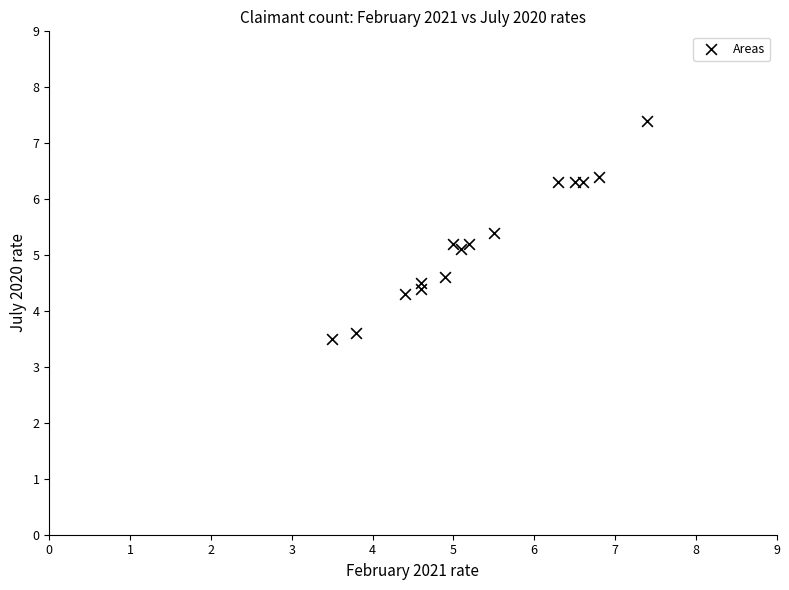

What is the range of X values (max minus min)?

3.9